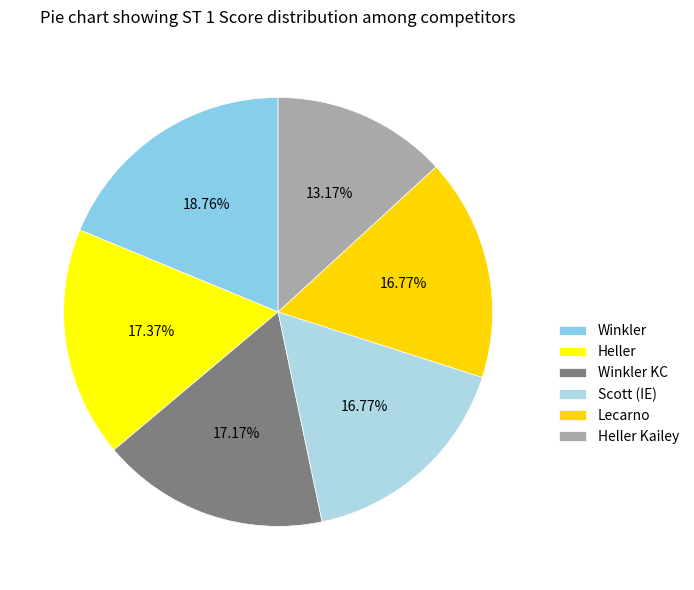

To the nearest percent, what is the combined percentage of Winkler KC and Winkler?

36%